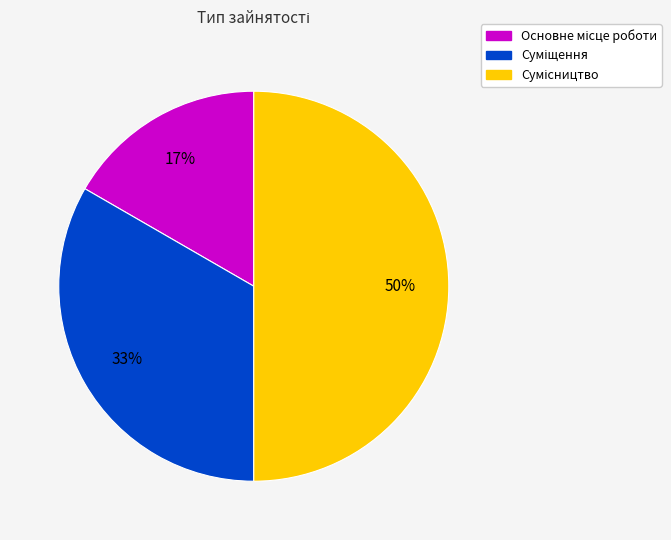

How many segments does this pie chart have?

3